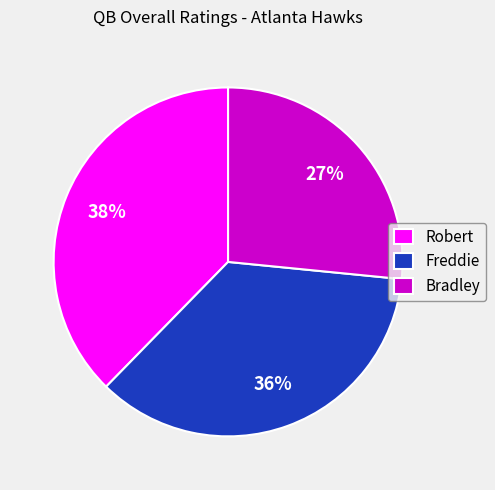

Combined, do Freddie and Bradley account for over 50%?

Yes